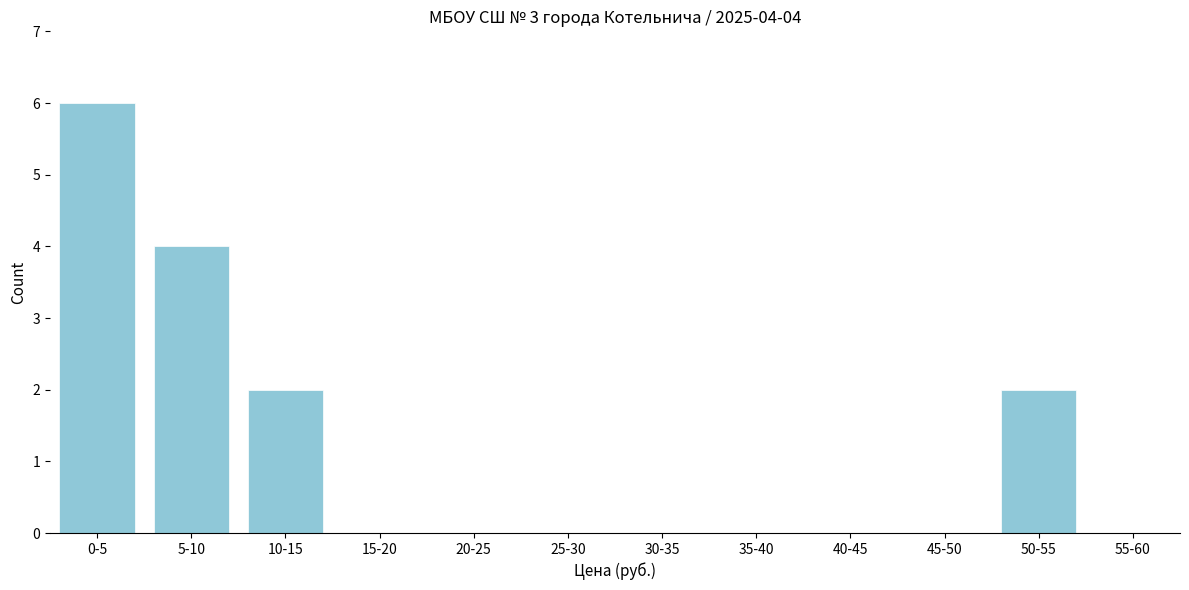

Reading left to right, what are all the values shown in this chart?

0-5=6	5-10=4	10-15=2	15-20=0	20-25=0	25-30=0	30-35=0	35-40=0	40-45=0	45-50=0	50-55=2	55-60=0